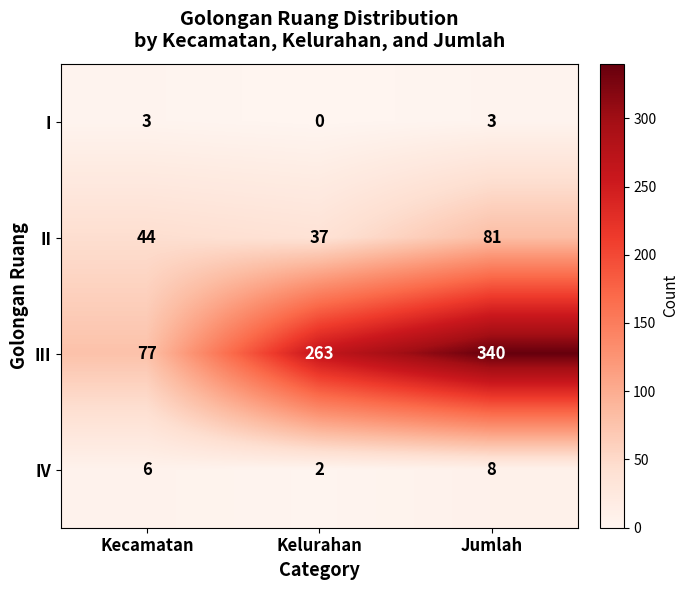

Reading left to right, what are all the values shown in this chart?

I: 3	0	3
II: 44	37	81
III: 77	263	340
IV: 6	2	8